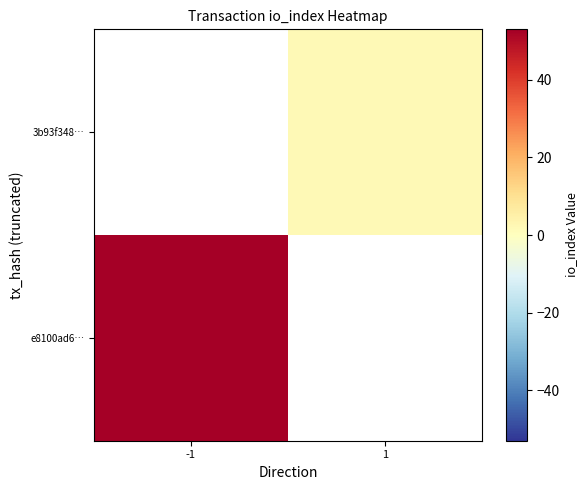

At which label does e8100ad6… reach its peak?

-1